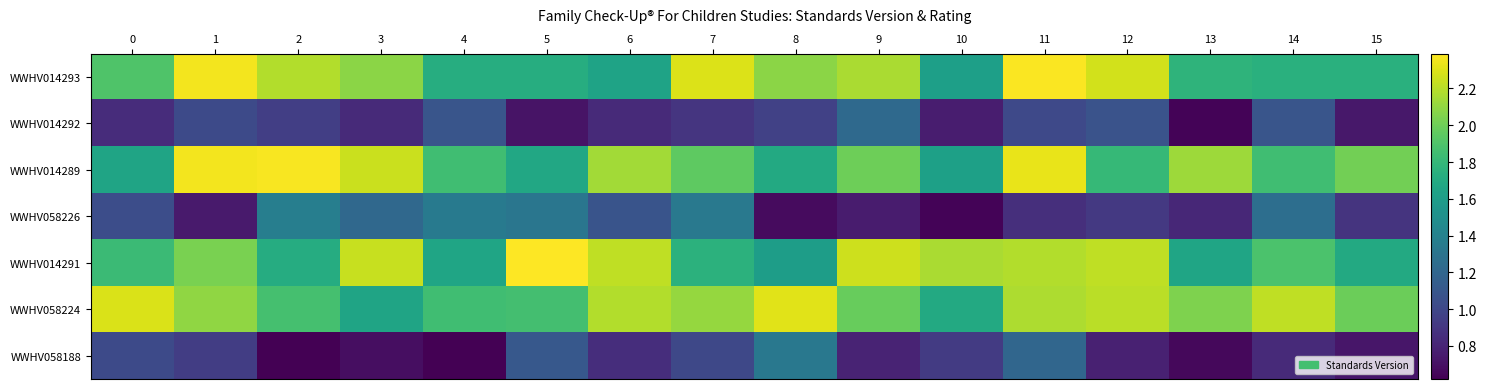

Which label corresponds to the smallest value in the chart?

2